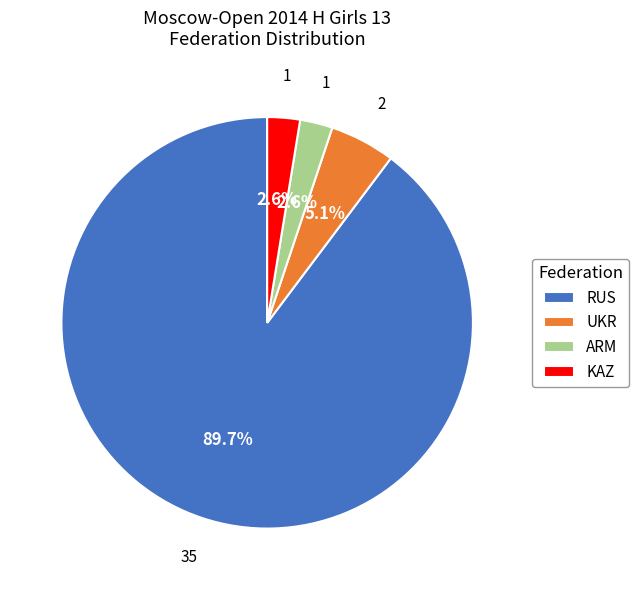

Count the number of slices in the pie.

4